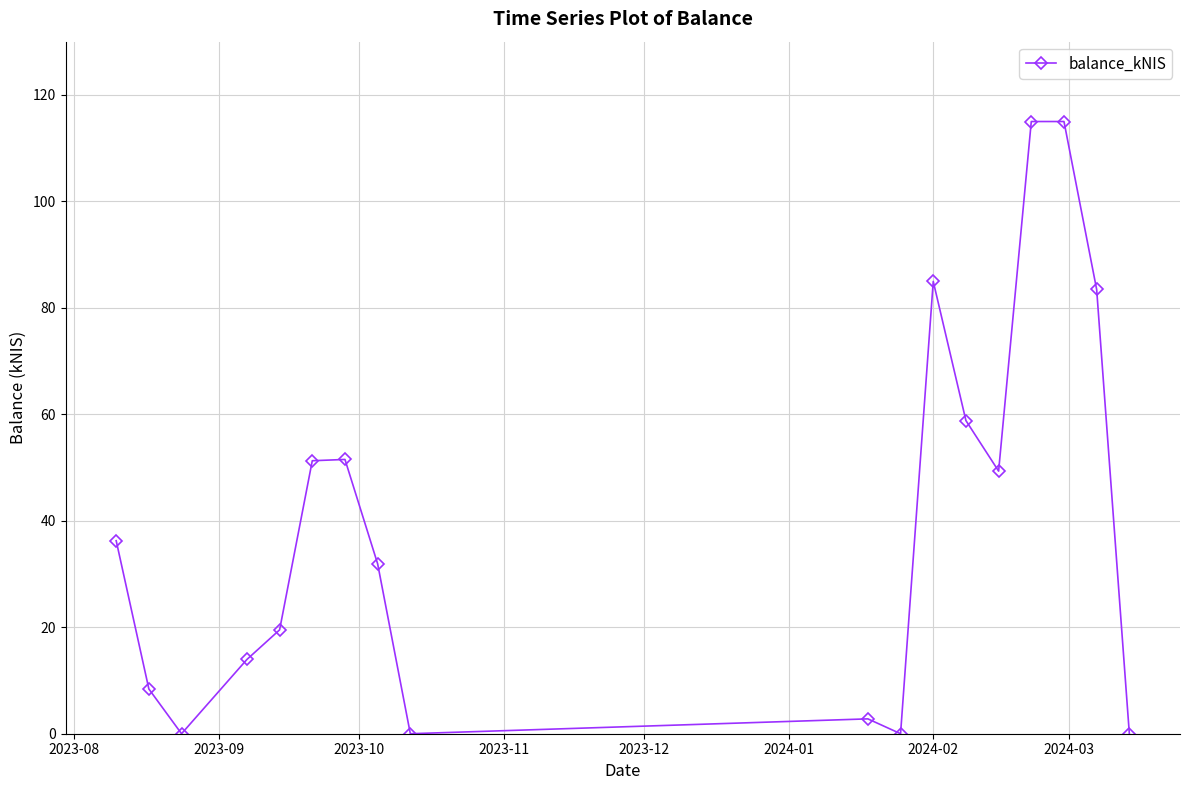

True or false: there are more than 2 points higher than both neighbors.

True